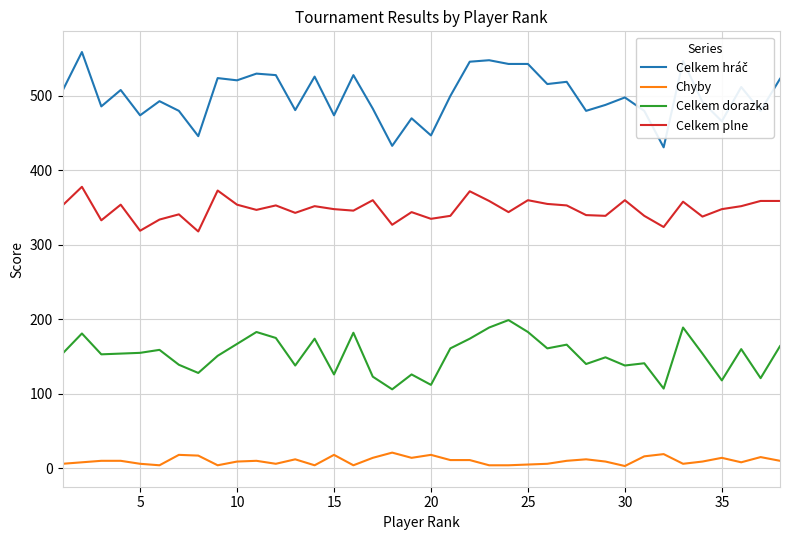

What is the difference between the maximum and minimum values in the Chyby series?

18